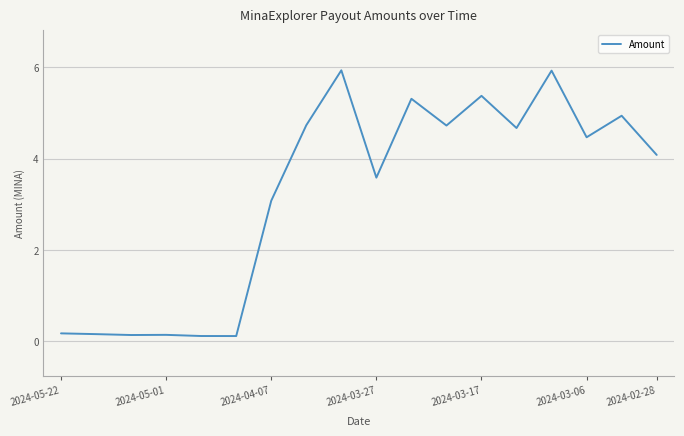

What is the difference between the maximum and minimum values?

5.8